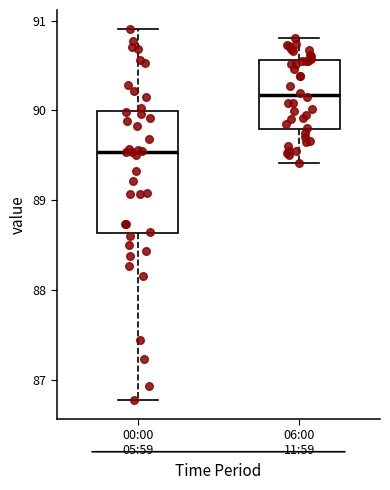

Which box's median line is the highest?

06:00 11:59